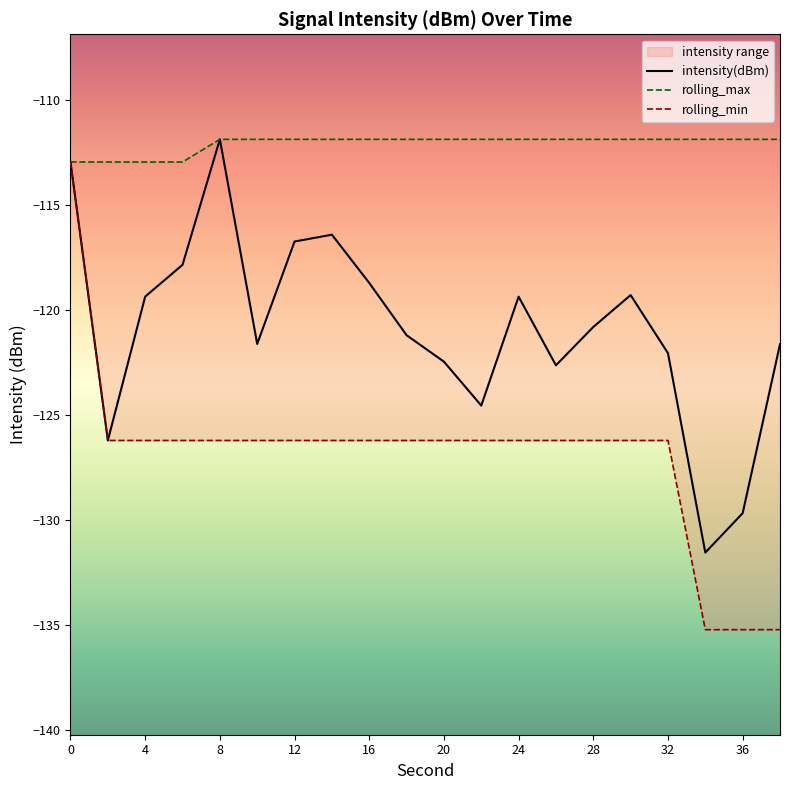

What is the lowest value of the intensity(dBm) series?

-131.6